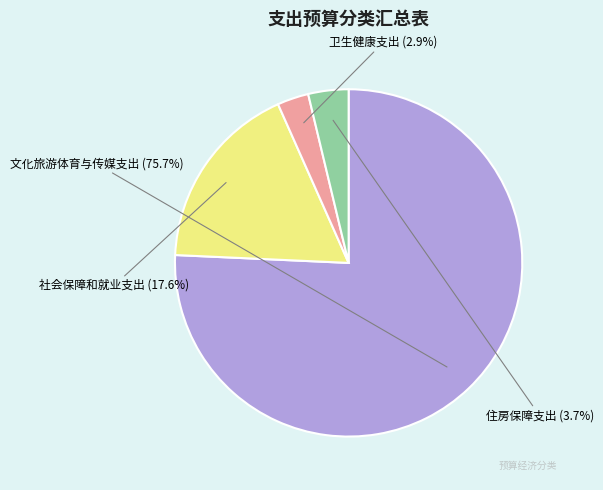

Is there a majority slice in this chart?

Yes